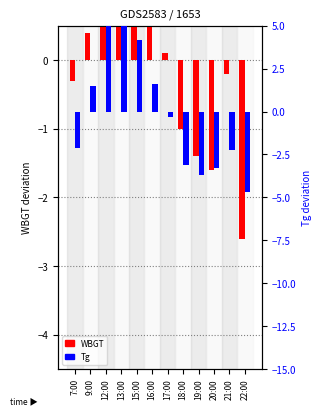

What is the value of the Tg bar at the 2nd from the left?

1.5